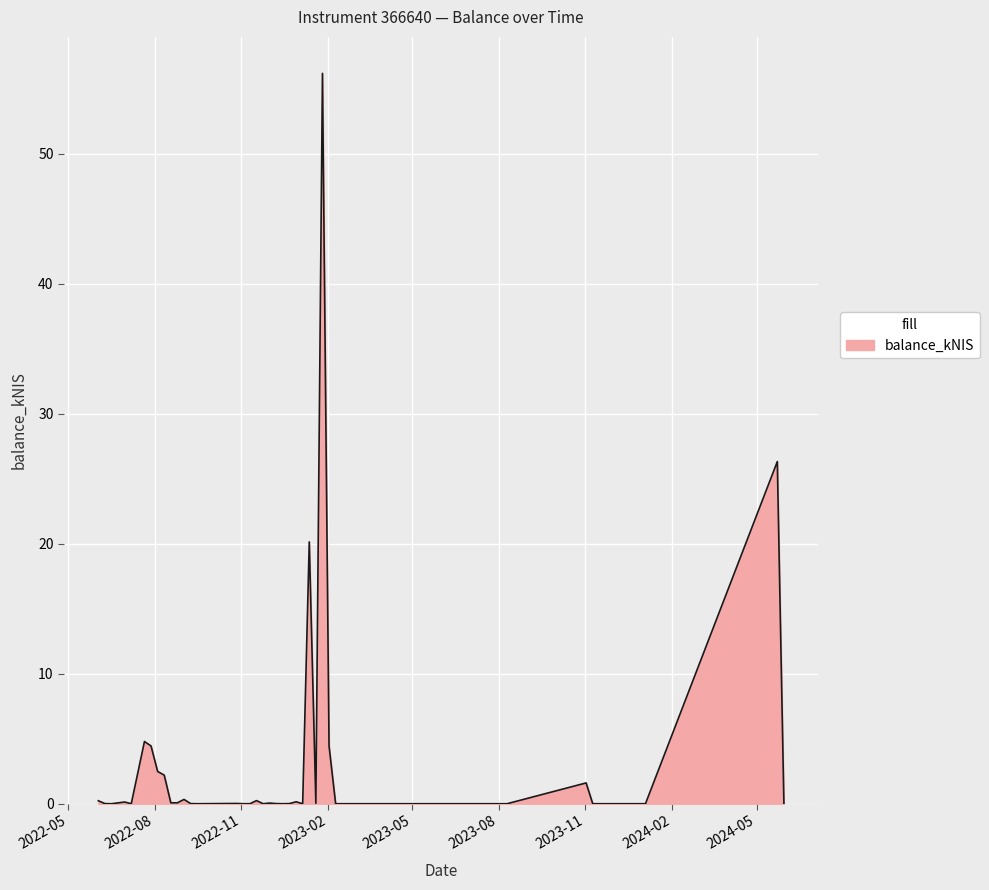

What is the difference between the maximum and minimum values?

56.2